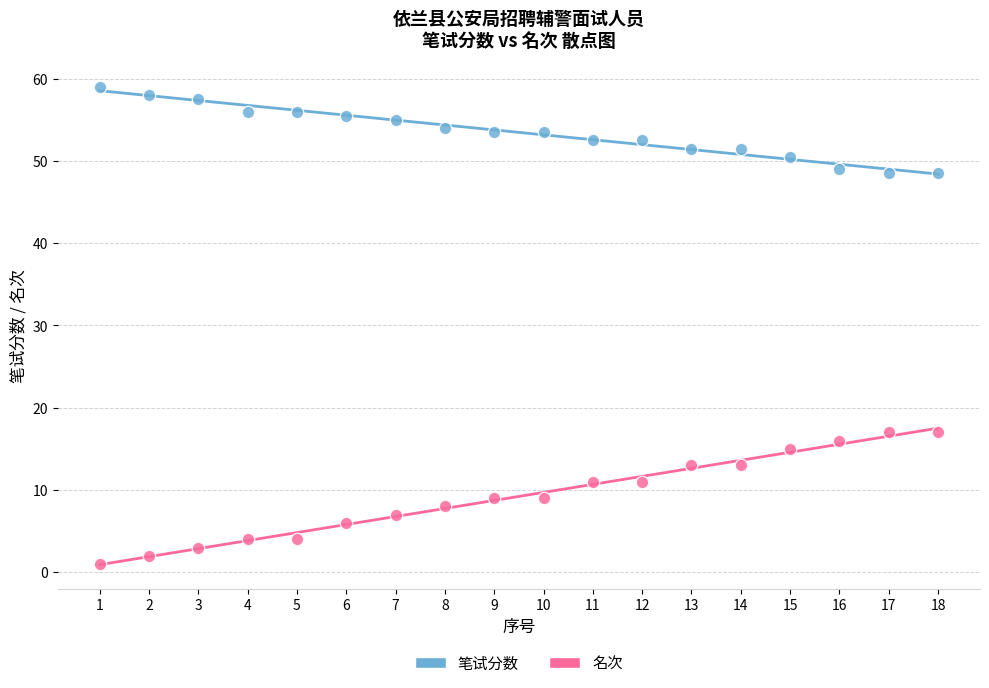

Which series contains the highest Y value?

笔试分数